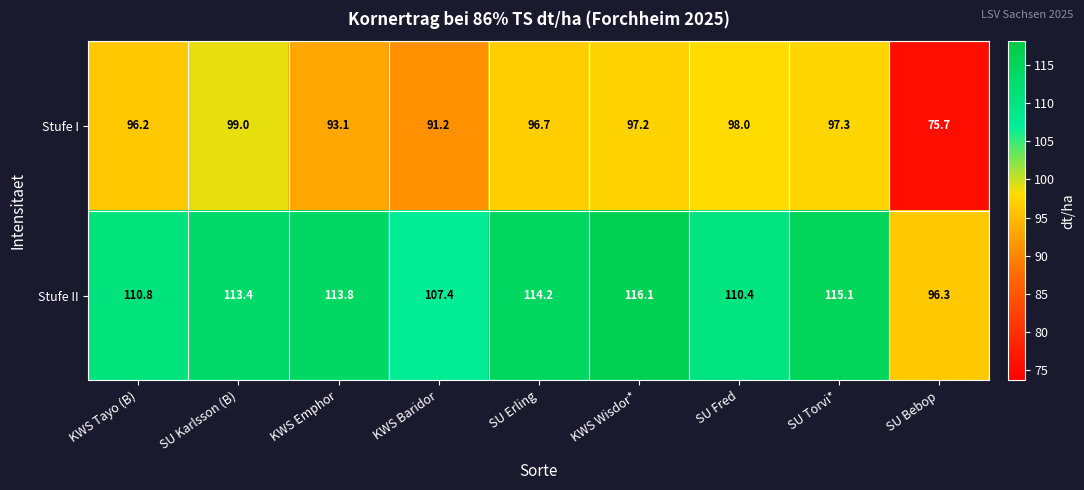

Reading left to right, transcribe all the data shown in this chart.

Stufe I: KWS Tayo (B)=96.2	SU Karlsson (B)=99.0	KWS Emphor=93.1	KWS Baridor=91.2	SU Erling=96.7	KWS Wisdor*=97.2	SU Fred=98.0	SU Torvi*=97.3	SU Bebop=75.7
Stufe II: KWS Tayo (B)=110.8	SU Karlsson (B)=113.4	KWS Emphor=113.8	KWS Baridor=107.4	SU Erling=114.2	KWS Wisdor*=116.1	SU Fred=110.4	SU Torvi*=115.1	SU Bebop=96.3